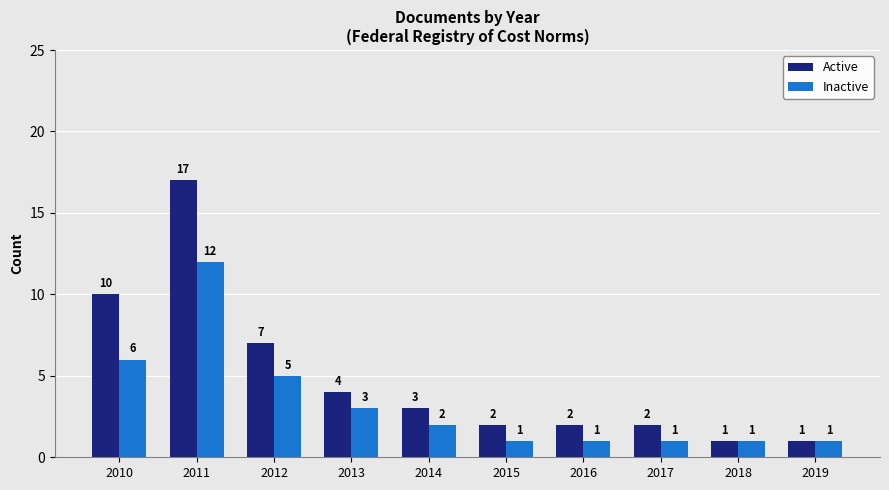

What is the highest value of the Inactive series?

12